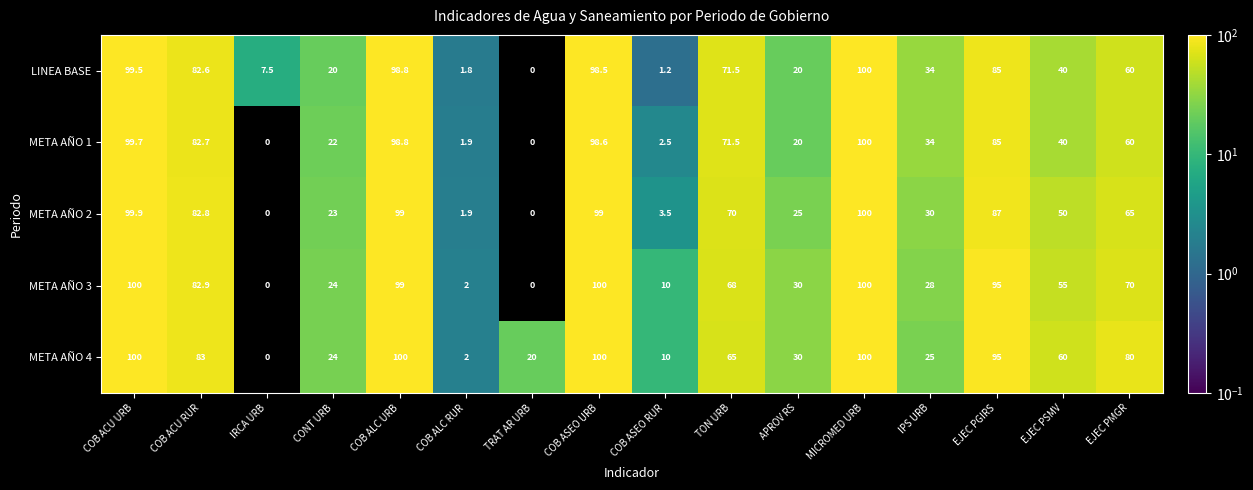

What is the difference between the META AÑO 4 values at COB ACU URB and EJEC PGIRS?

5.0